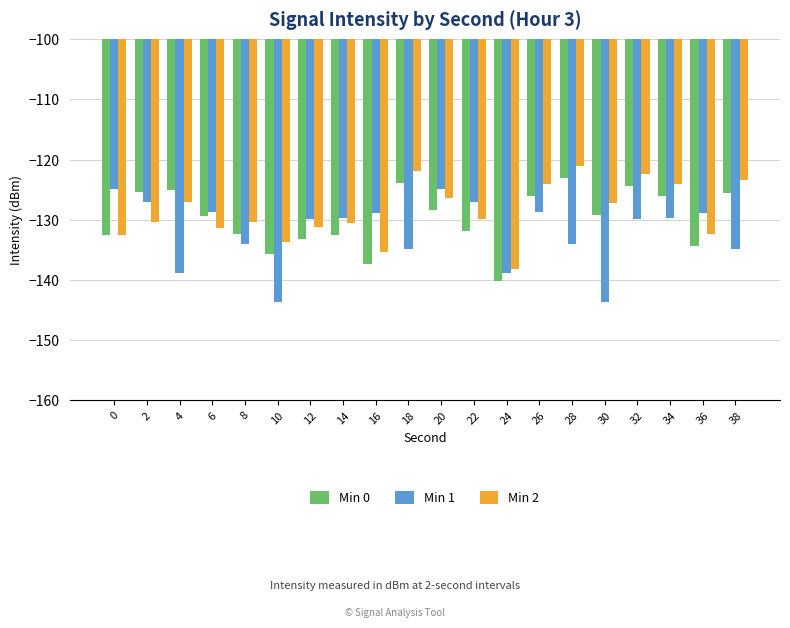

How many bars are there in total?

60